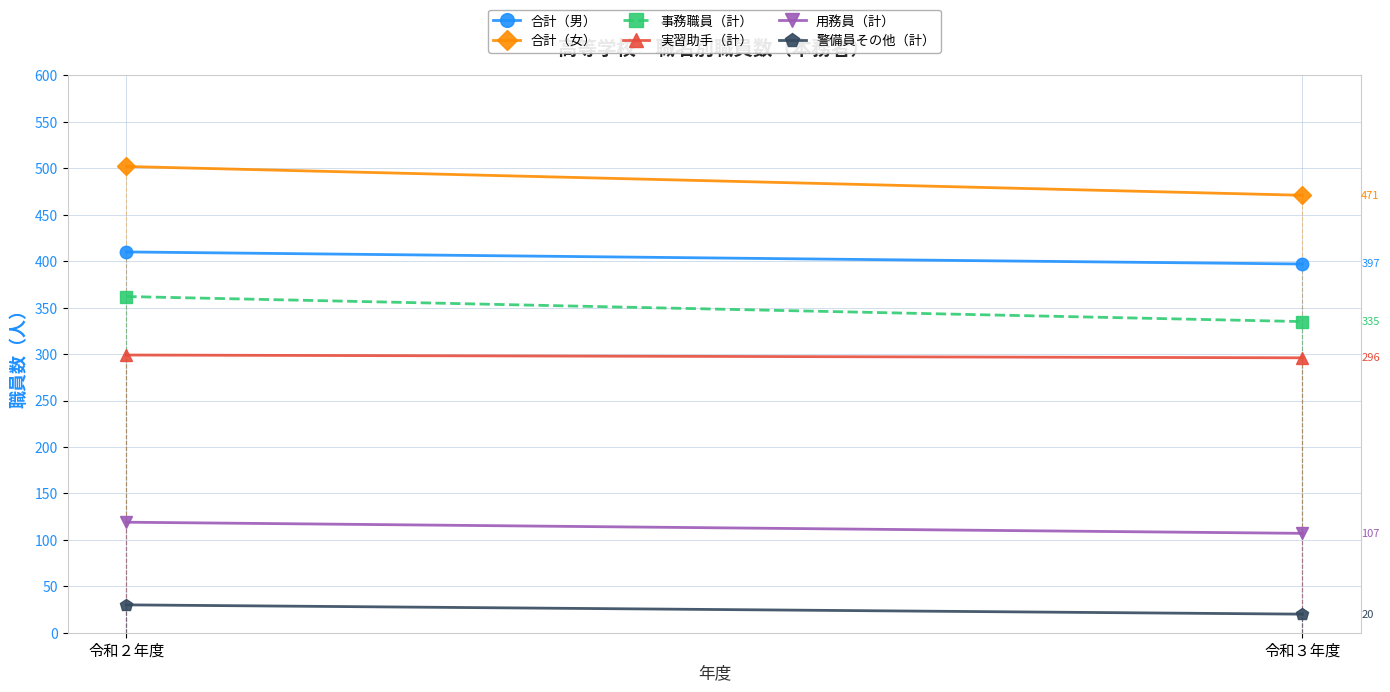

Read the 用務員（計） value at 令和３年度.

107